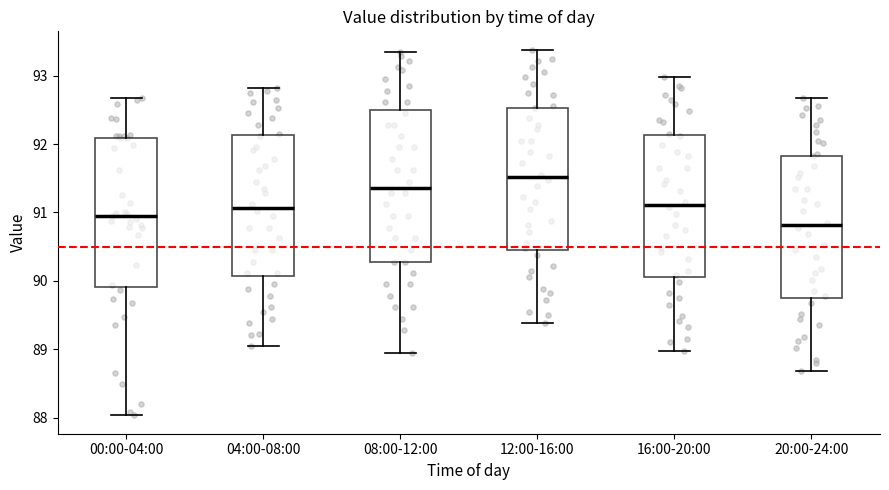

Where is the lower edge of the box for 16:00-20:00 on the y-axis? The values are not printed on the chart, so give them approximately, as read against the axis.

90.1